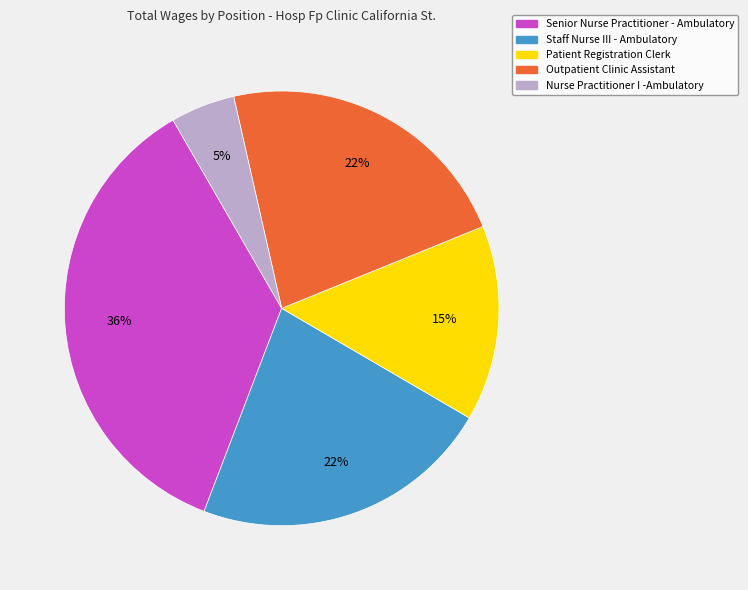

How many slices are in this pie chart?

5